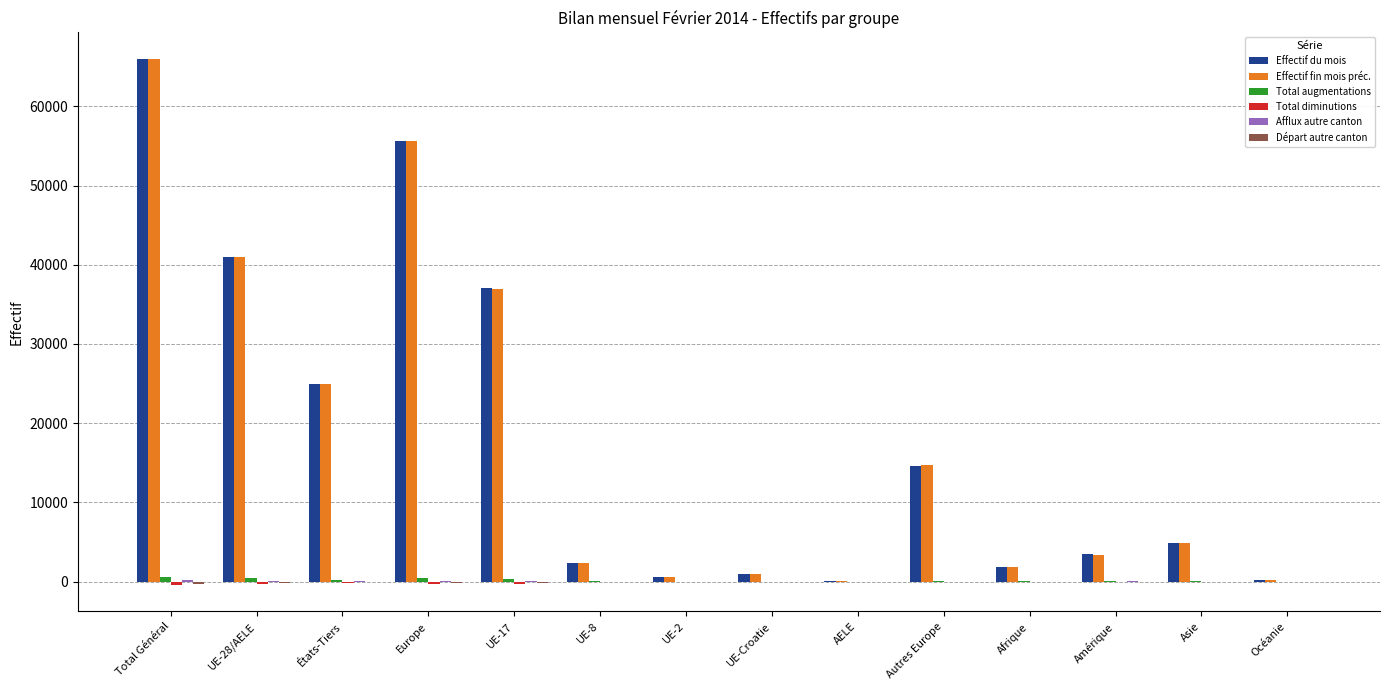

True or false: Effectif fin mois préc. has a value of 3415 at Amérique.

True